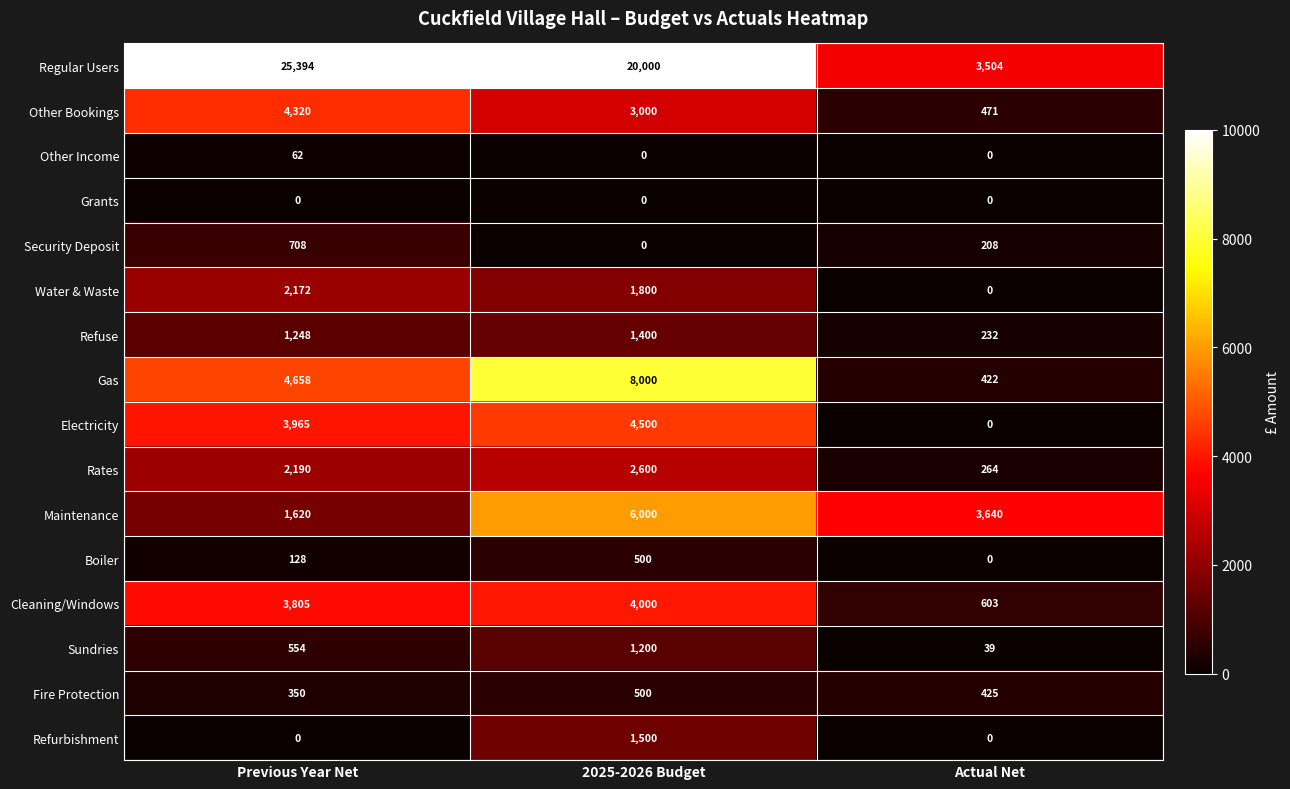

What is the total value across all series at Actual Net?

9808